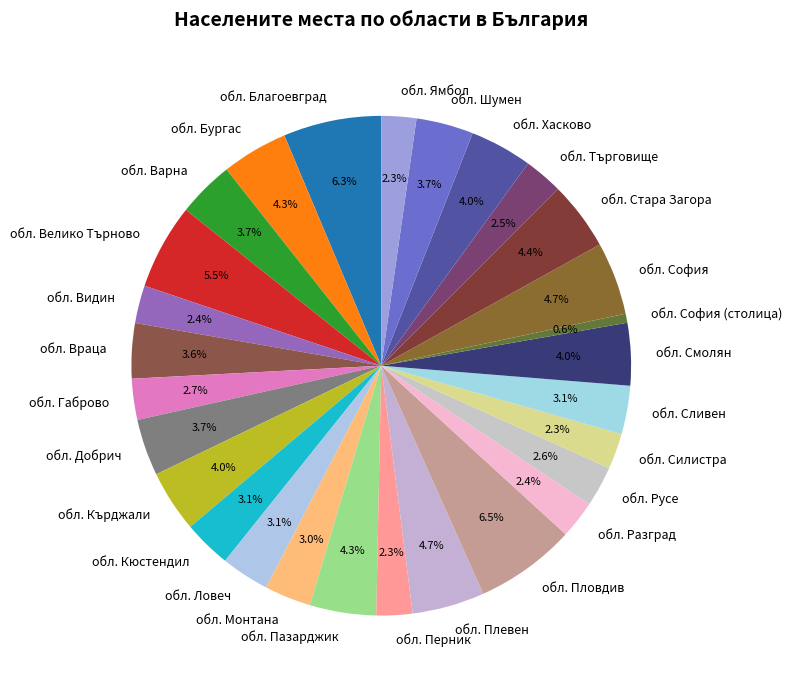

Does any single category account for the majority?

No